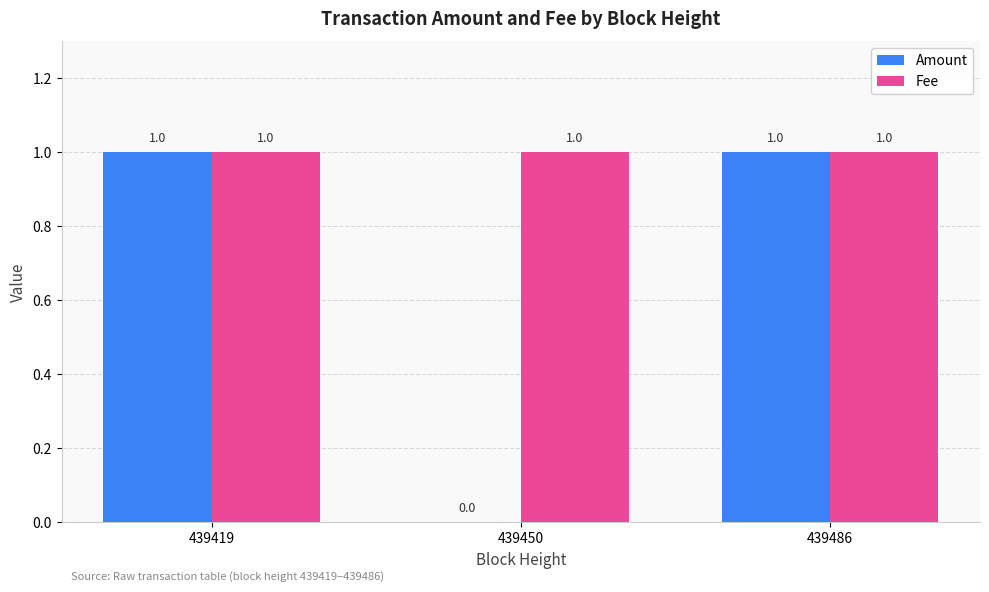

What is the maximum value shown in the chart?

1